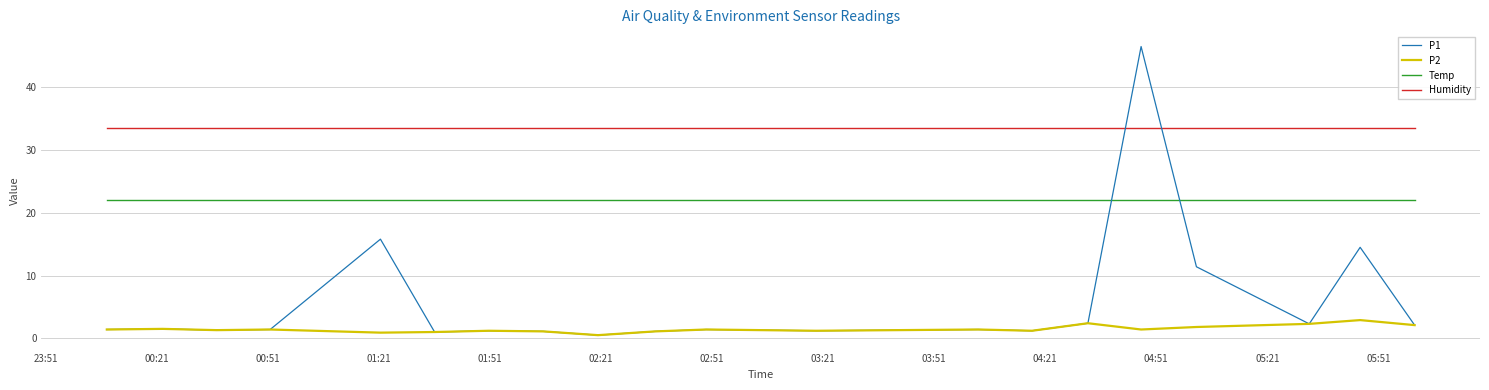

List the series in order of their peak value, highest first.

P1, Humidity, Temp, P2